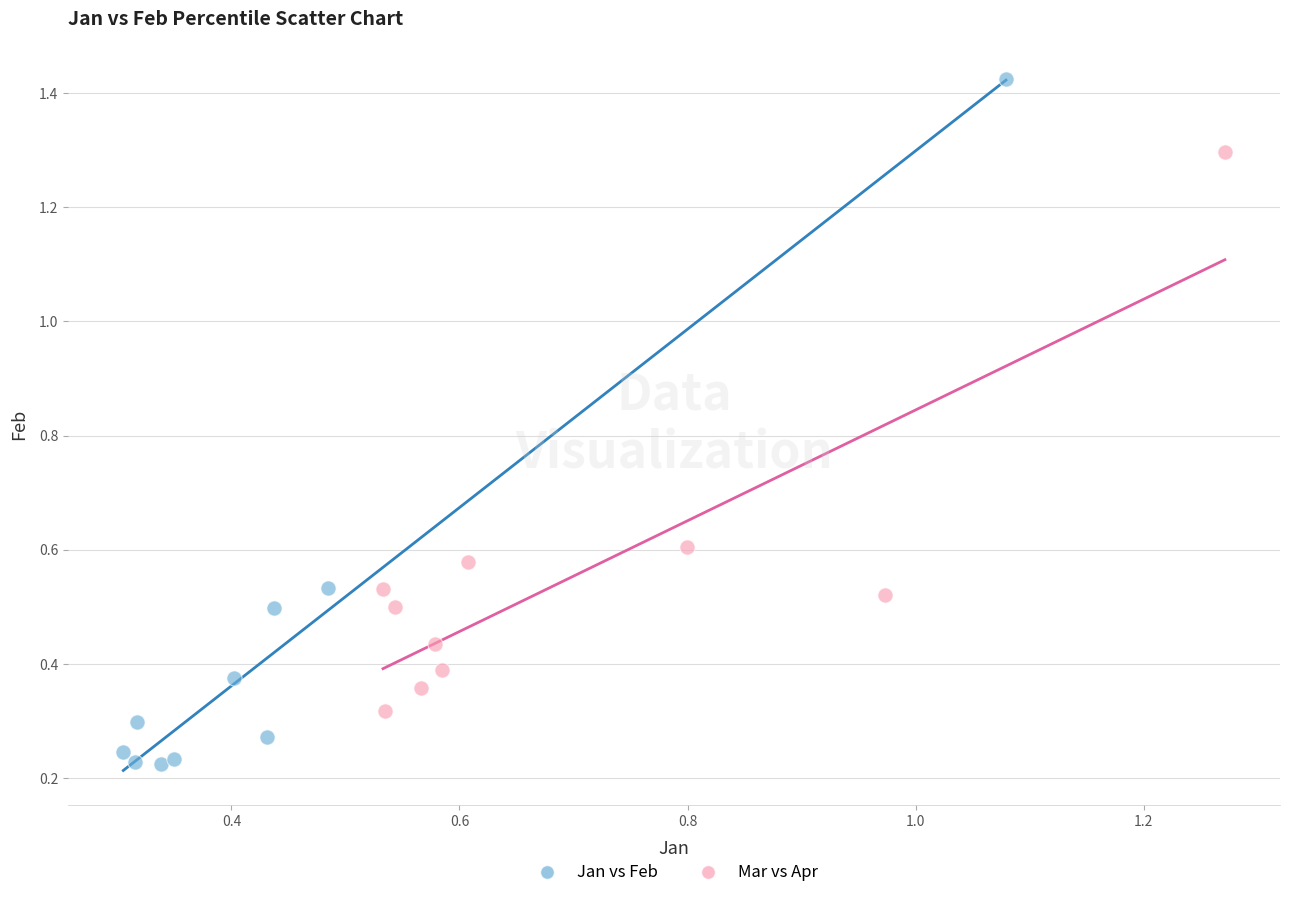

Which series contains the lowest Y value?

Jan vs Feb